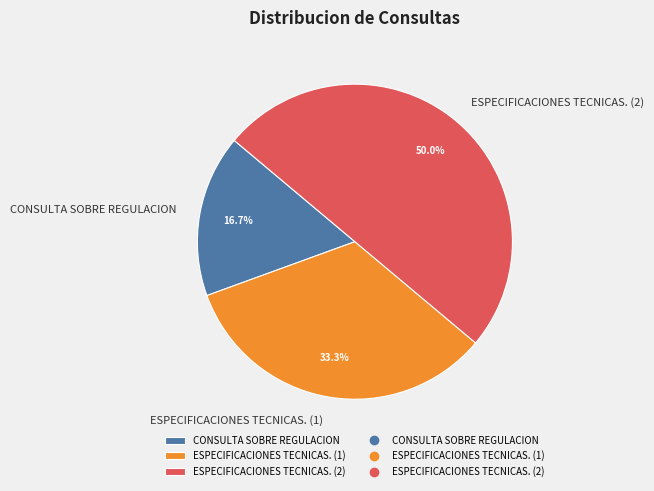

To the nearest percent, what percentage of the pie is ESPECIFICACIONES TECNICAS. (2)?

50%